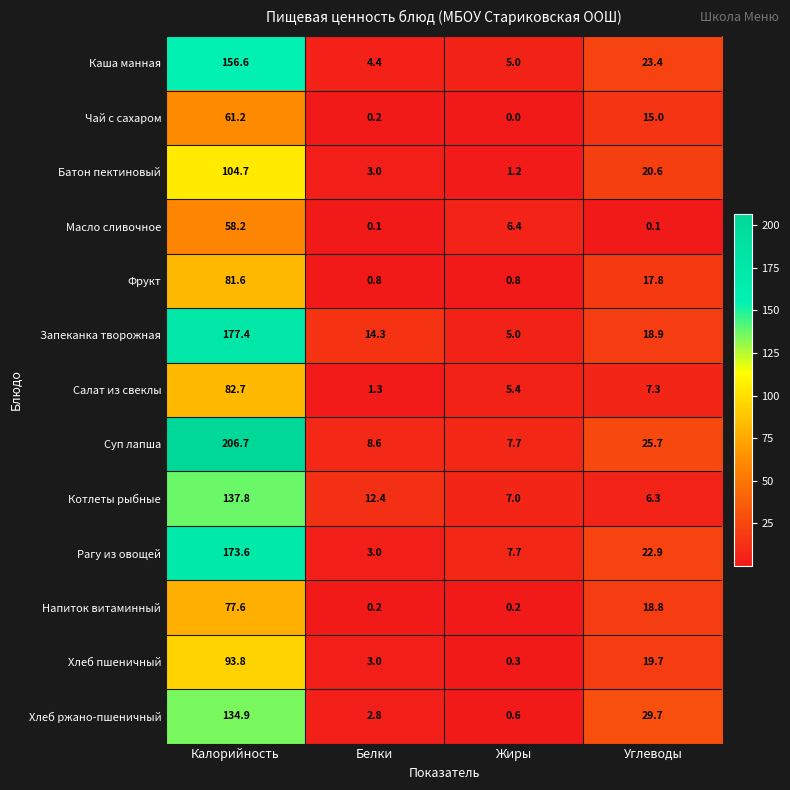

The value of Рагу из овощей at Жиры is 13.3. True or false?

False